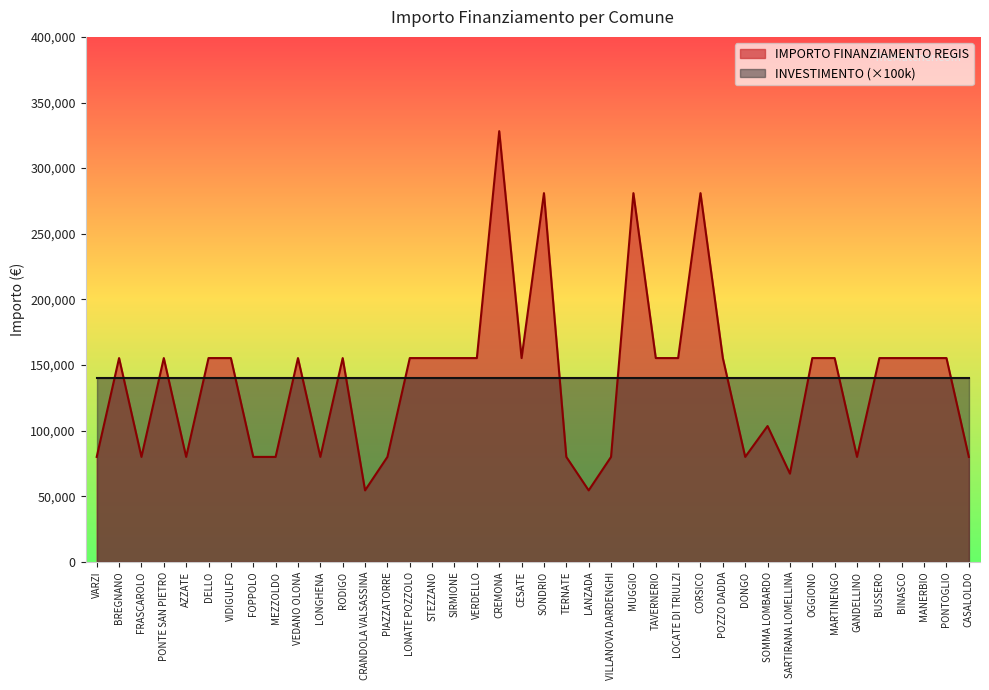

Between CORSICO and RODIGO, which is larger?

CORSICO